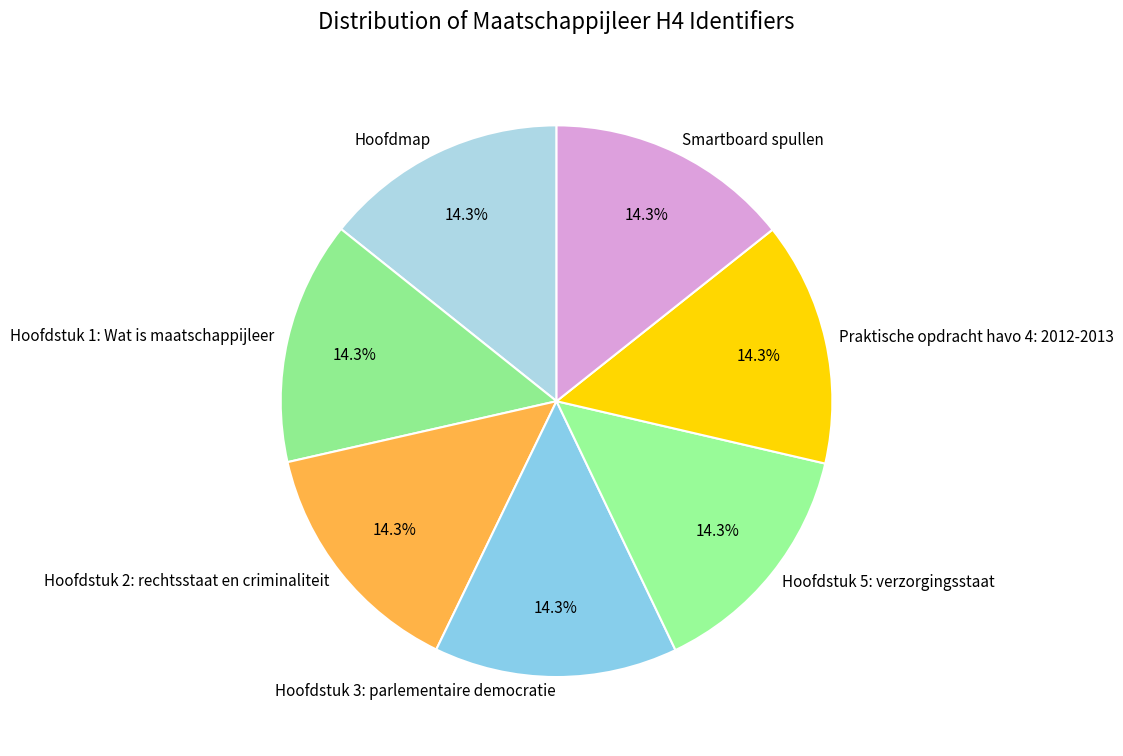

To the nearest percent, what is the combined percentage of Hoofdmap and Hoofdstuk 2: rechtsstaat en criminaliteit?

29%